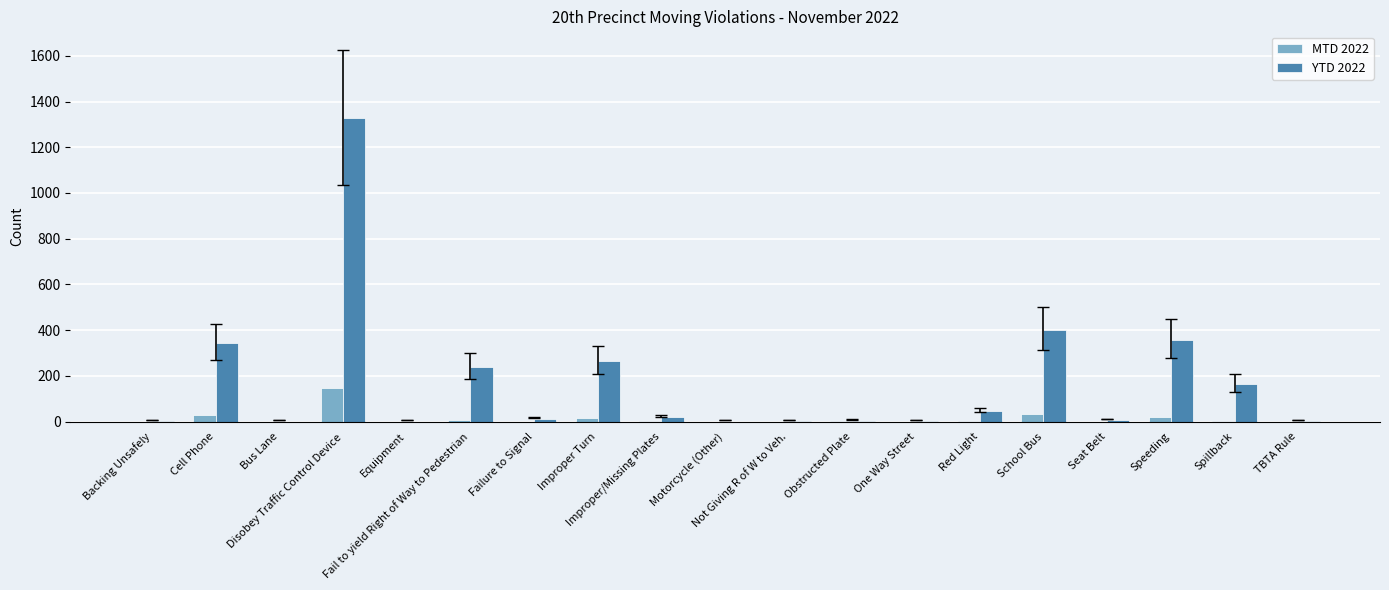

At which category is the sum across all series the highest?

Disobey Traffic Control Device